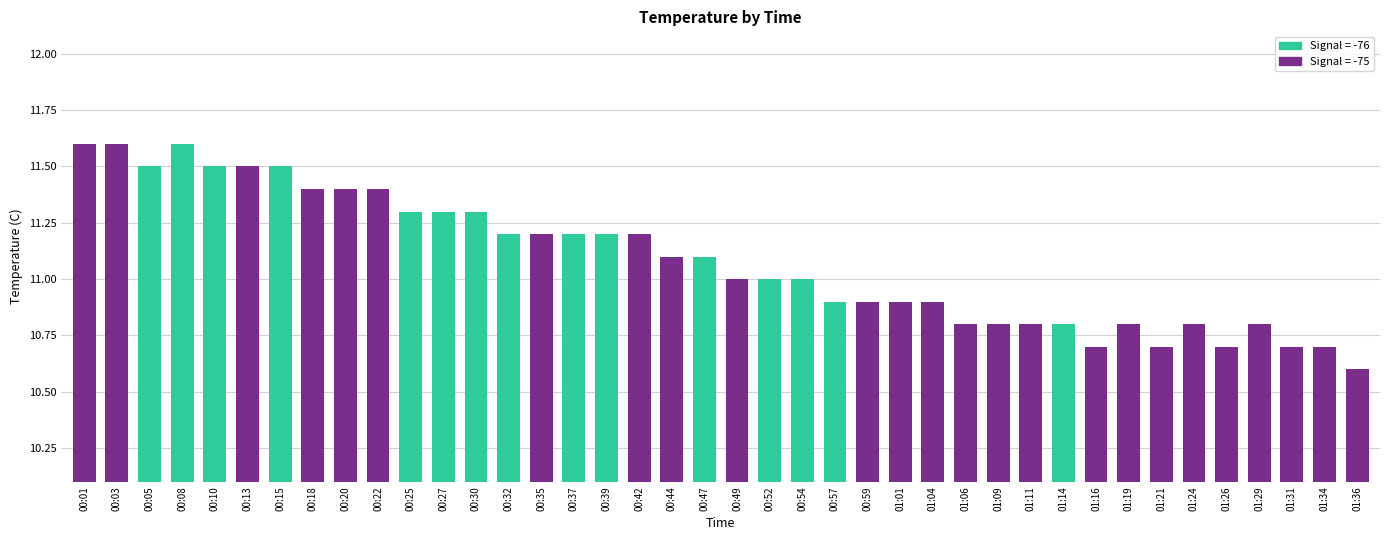

Approximately how many times larger is the value at 00:42 compared to 01:09?

1.0